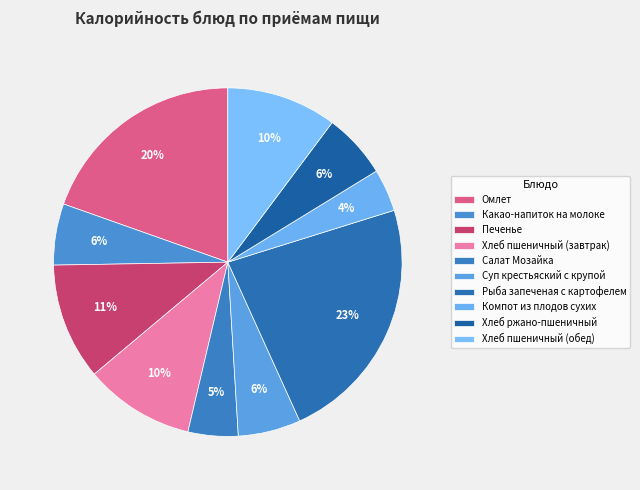

Does Салат Мозайка represent more than half of the total?

No